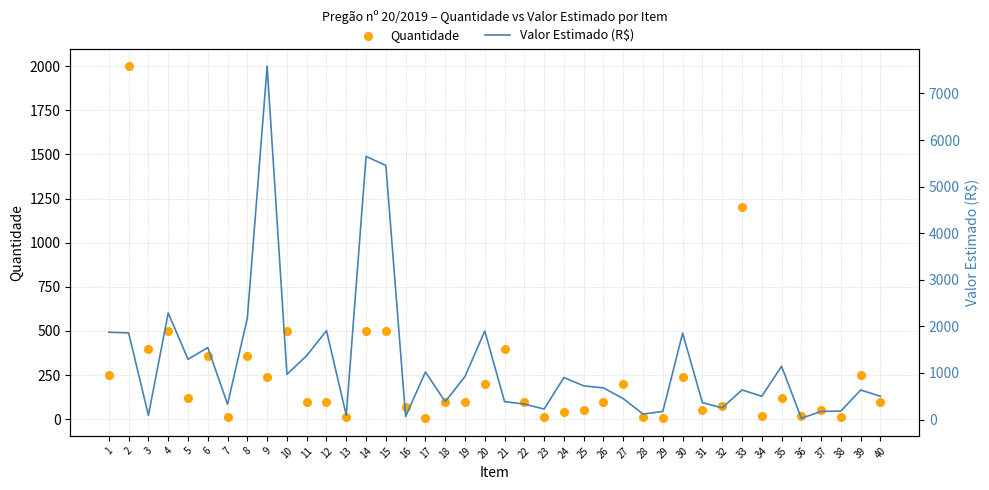

Which series has the widest spread of Y values?

Valor Estimado (R$)